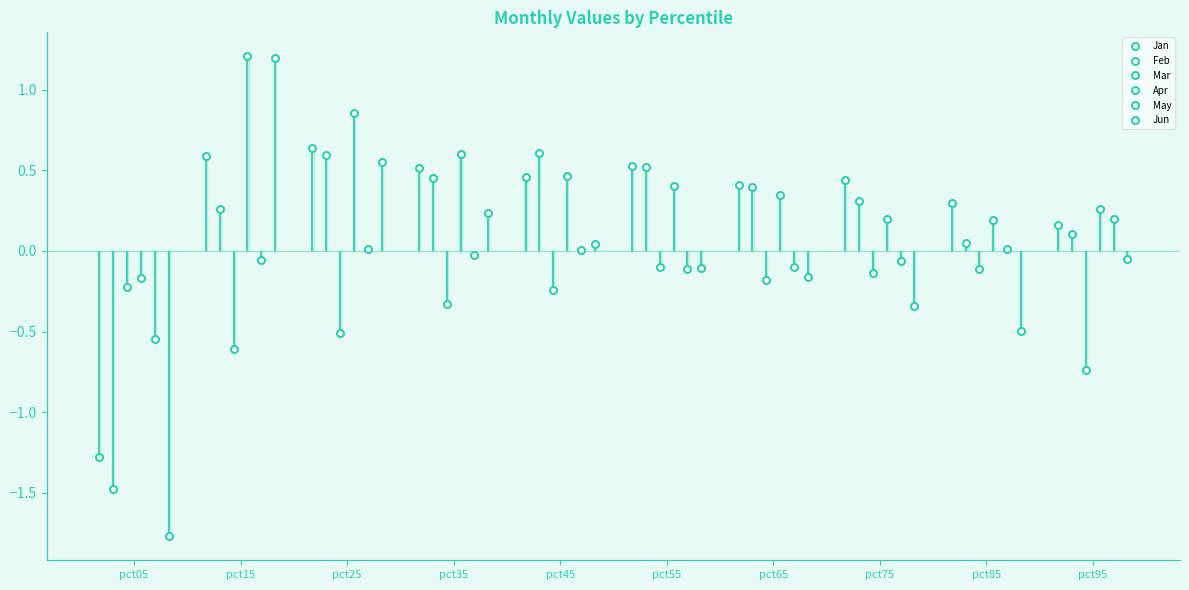

What is the total value across all series at pct75?

0.4